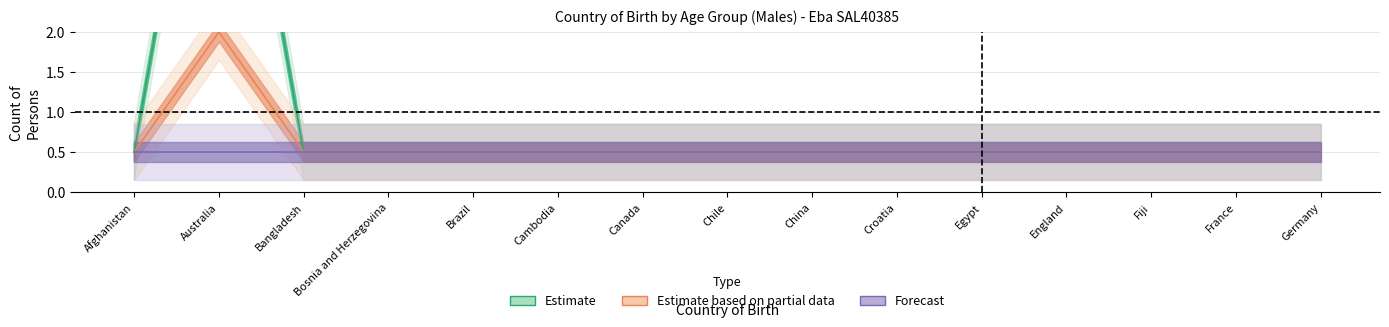

True or false: Age_15_24 has more than 2 interior local peaks.

False